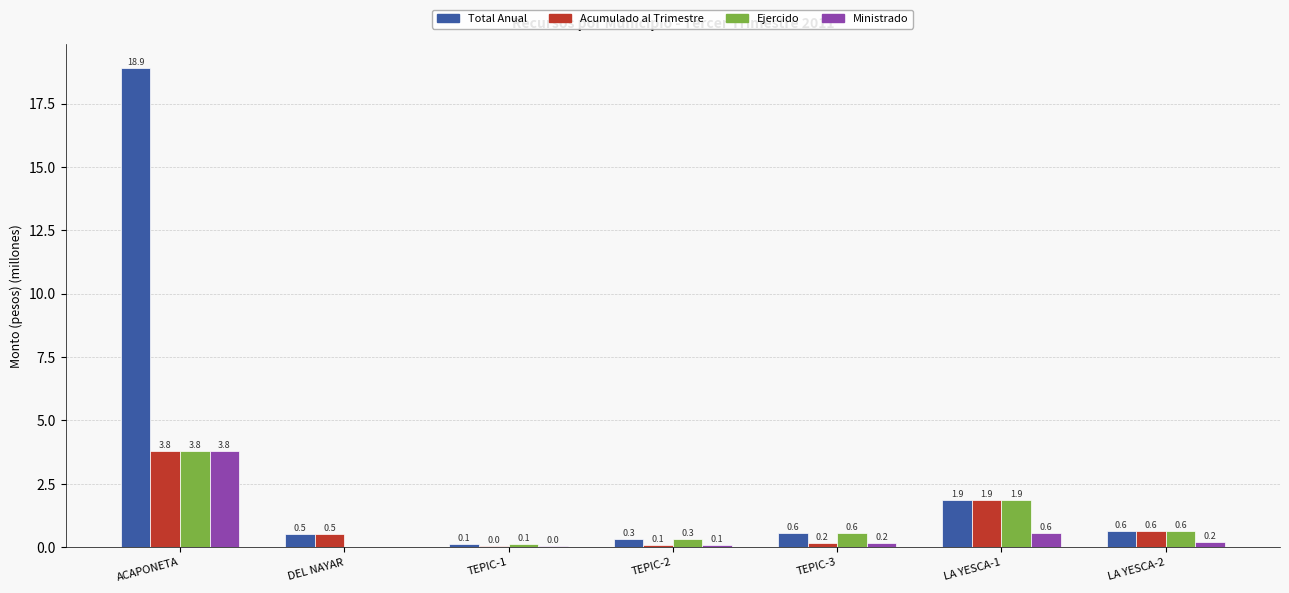

Where is Acumulado al Trimestre nearest to the value 1?

LA YESCA-2